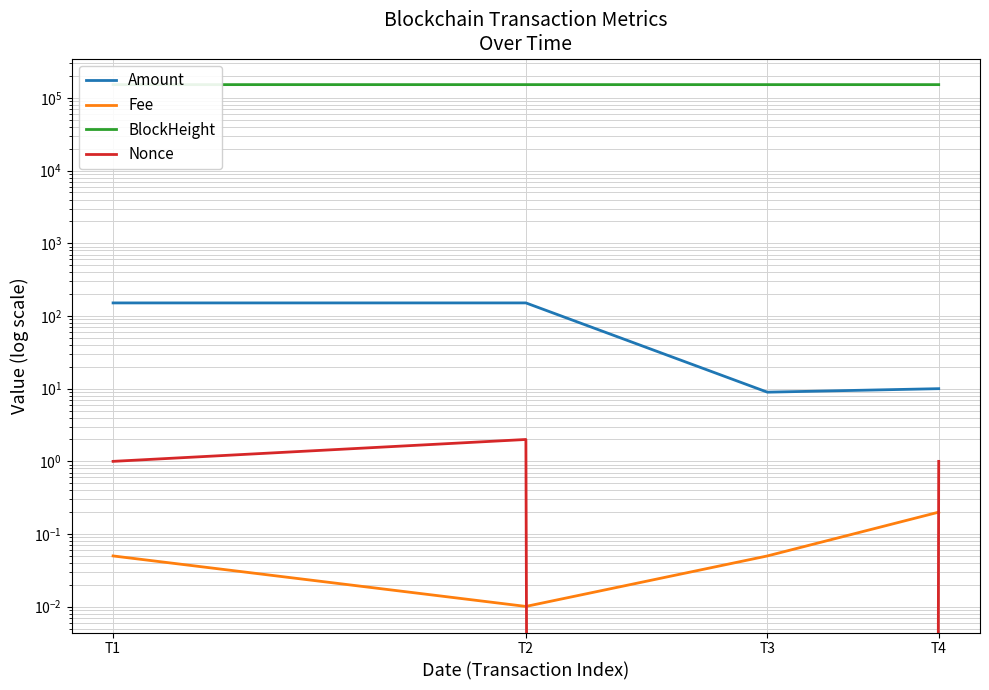

At which label is Amount closest to 80?

T4